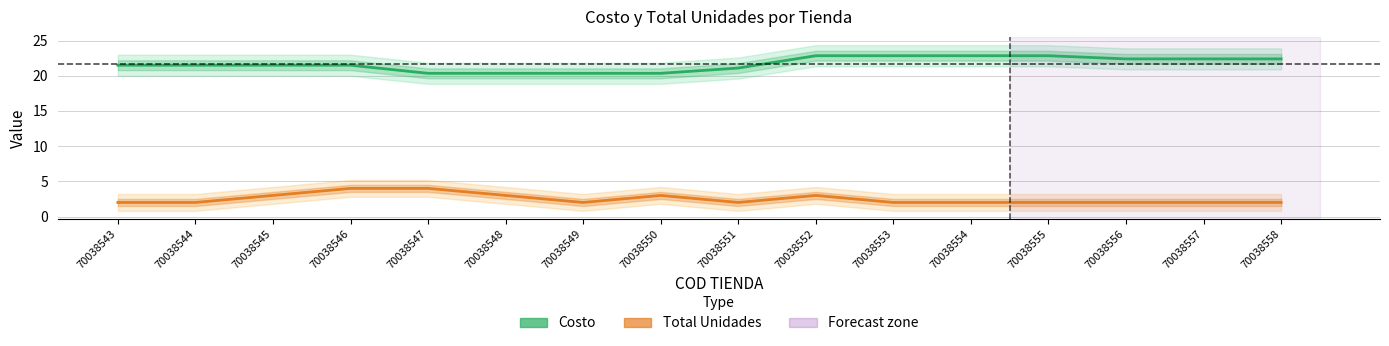

What is the minimum value shown in the chart?

2.0